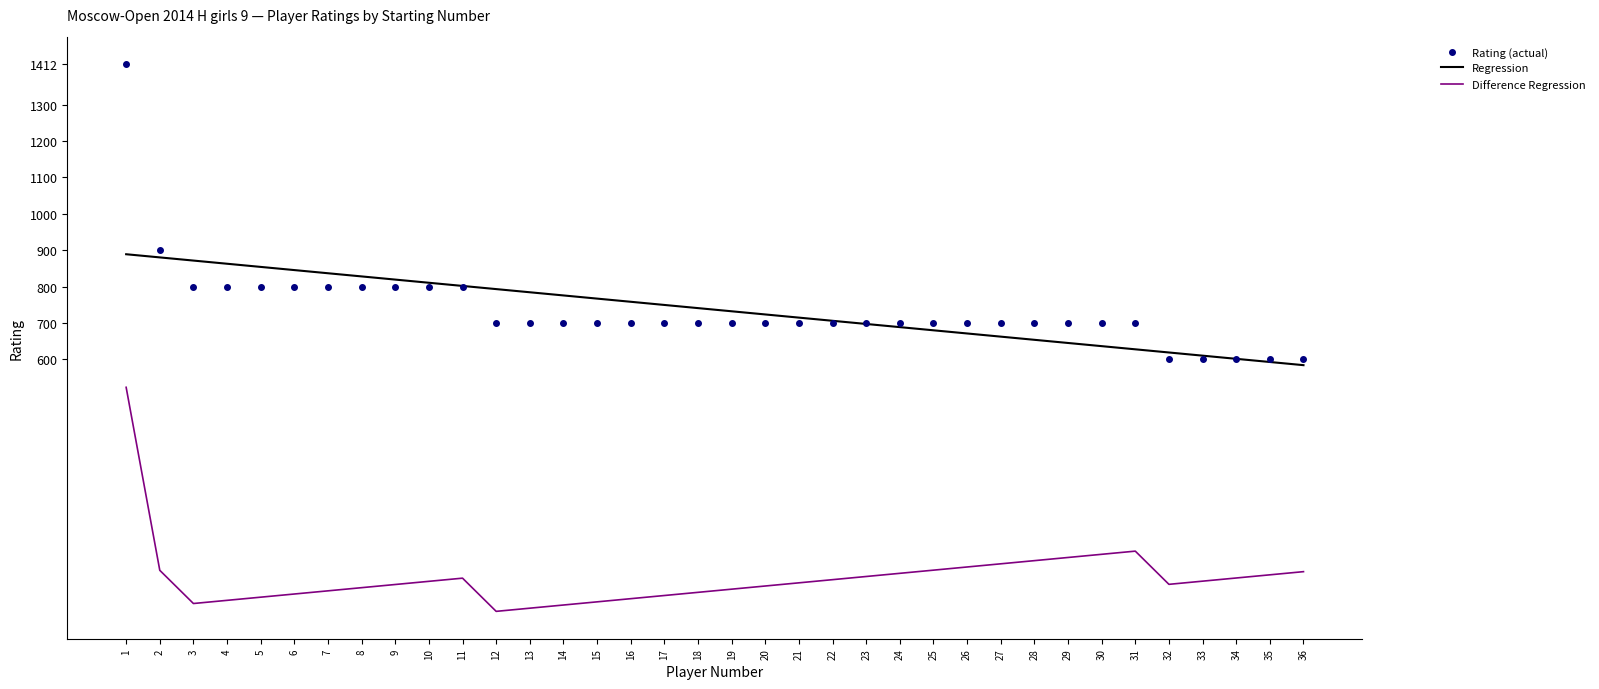

At which label does Regression first exceed 740?

1